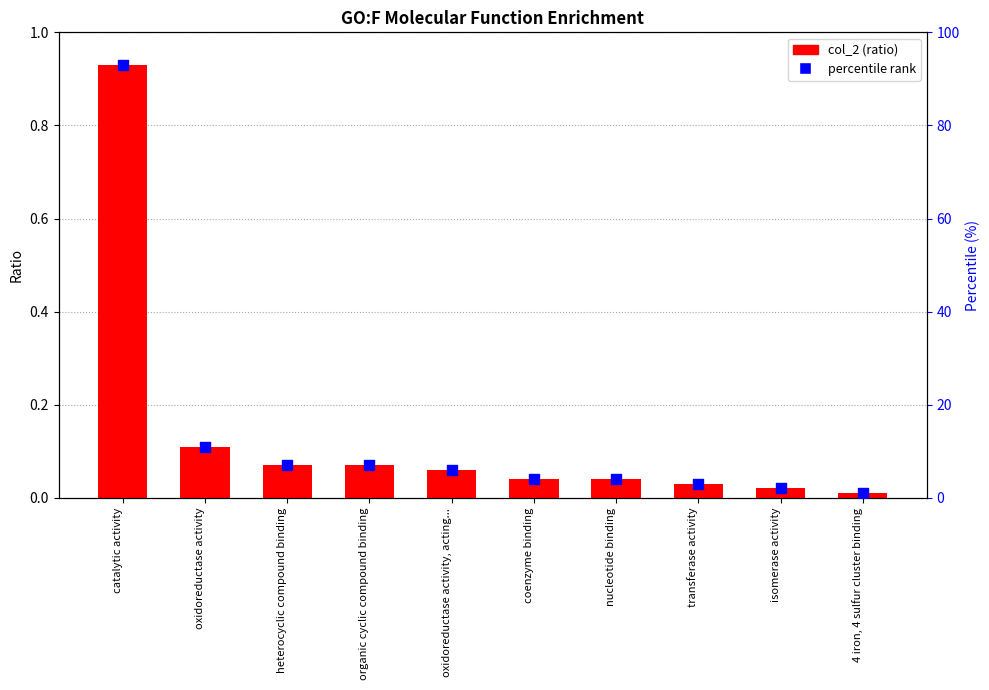

Is the value of col_2 (ratio) at transferase activity greater than the value of percentile rank at oxidoreductase activity?

No